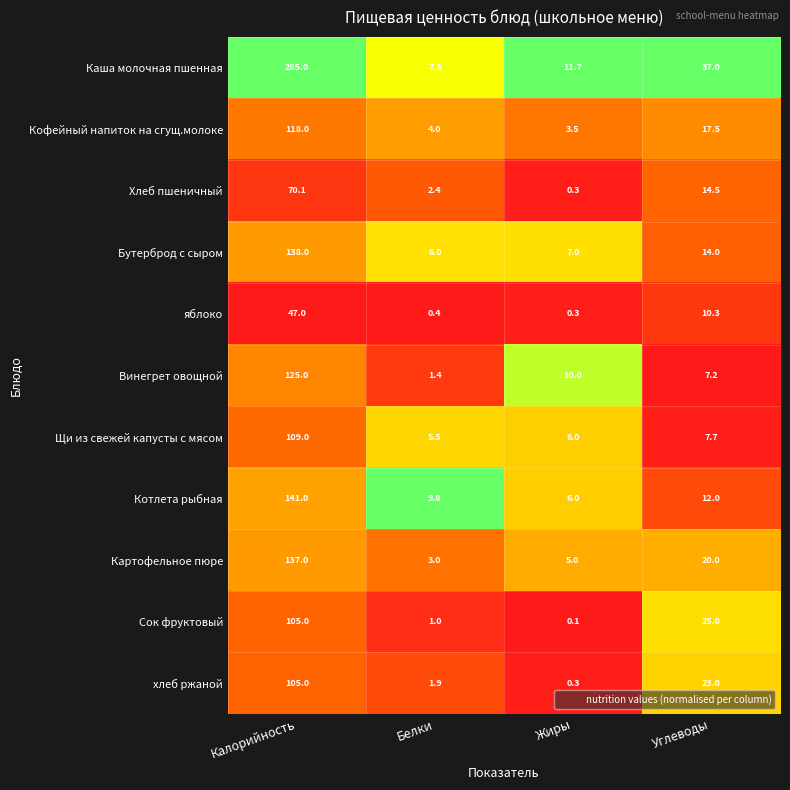

How many distinct data groups are displayed?

11